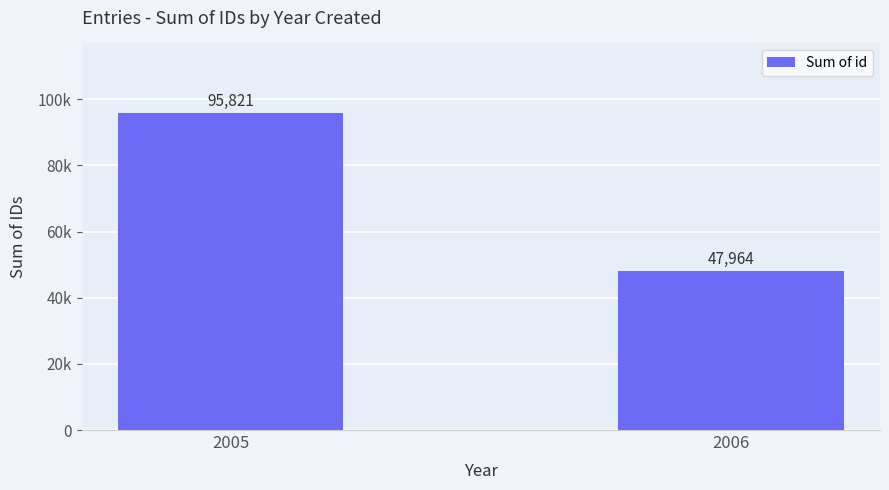

Are the bars horizontal?

No